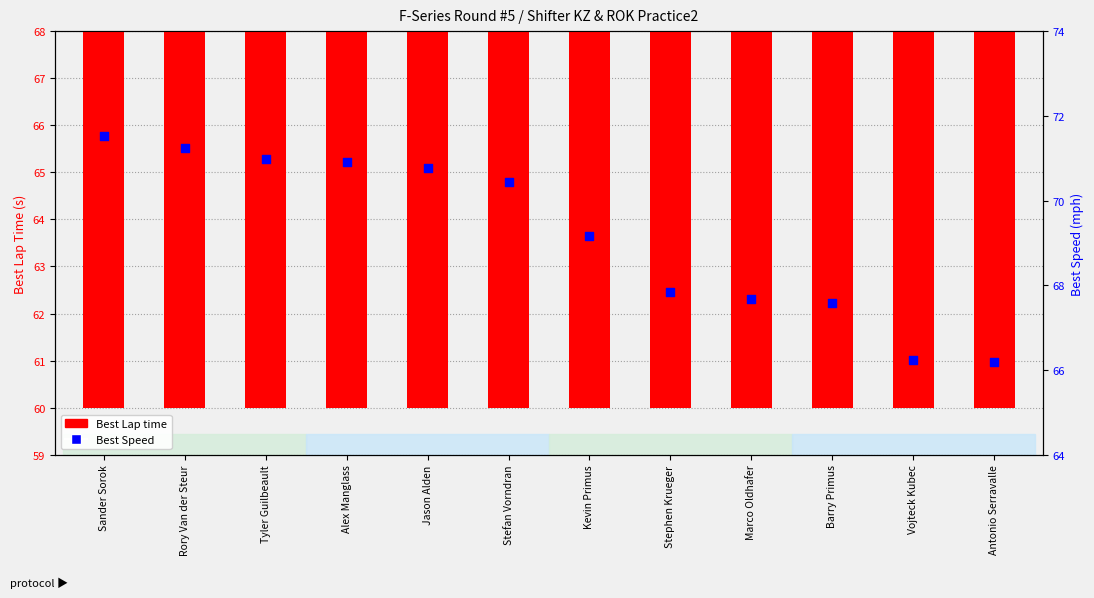

Which series has the largest total across all categories?

Best Speed